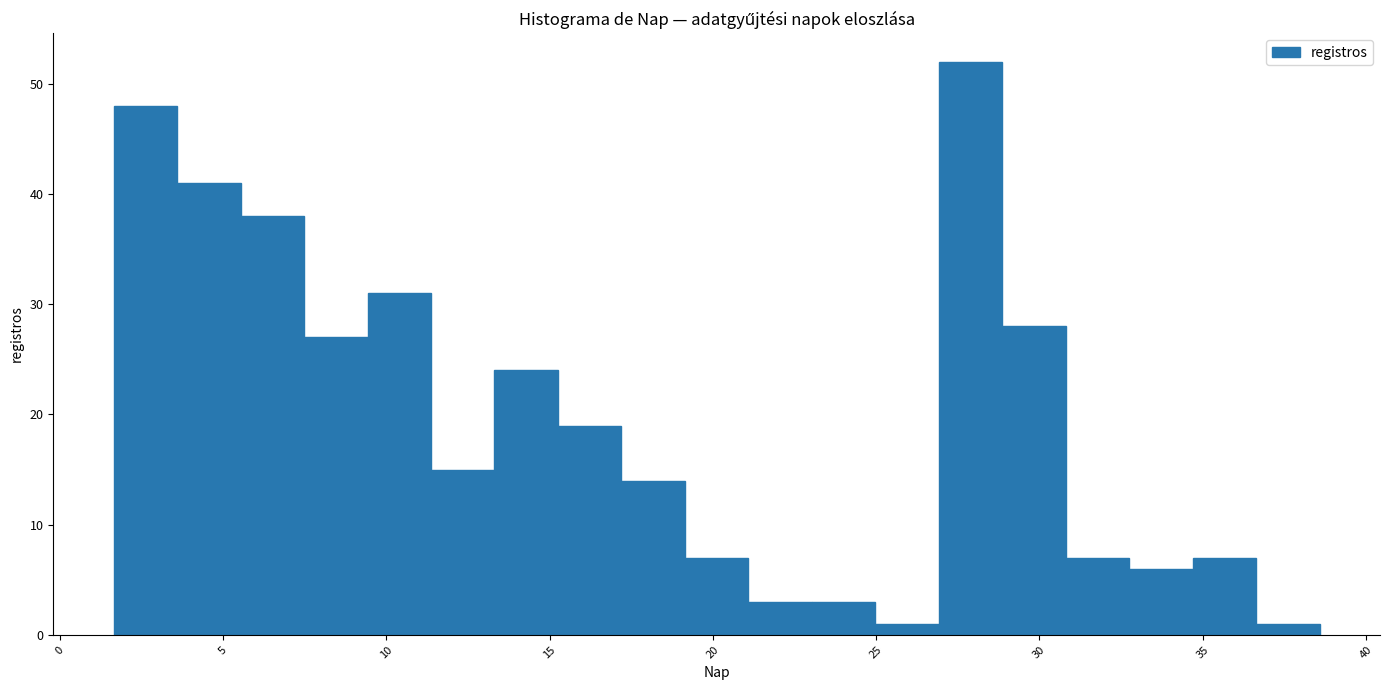

Read against the x-axis, roughly where is the centre of the tallest bar?

28.0